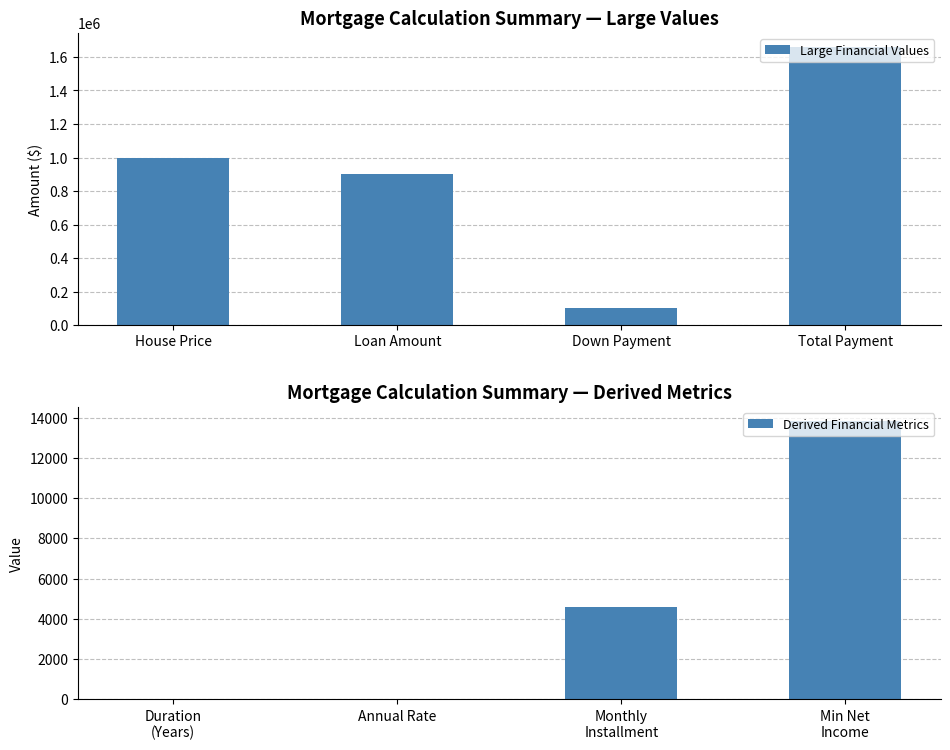

Which series has the largest total across all categories?

Large Financial Values